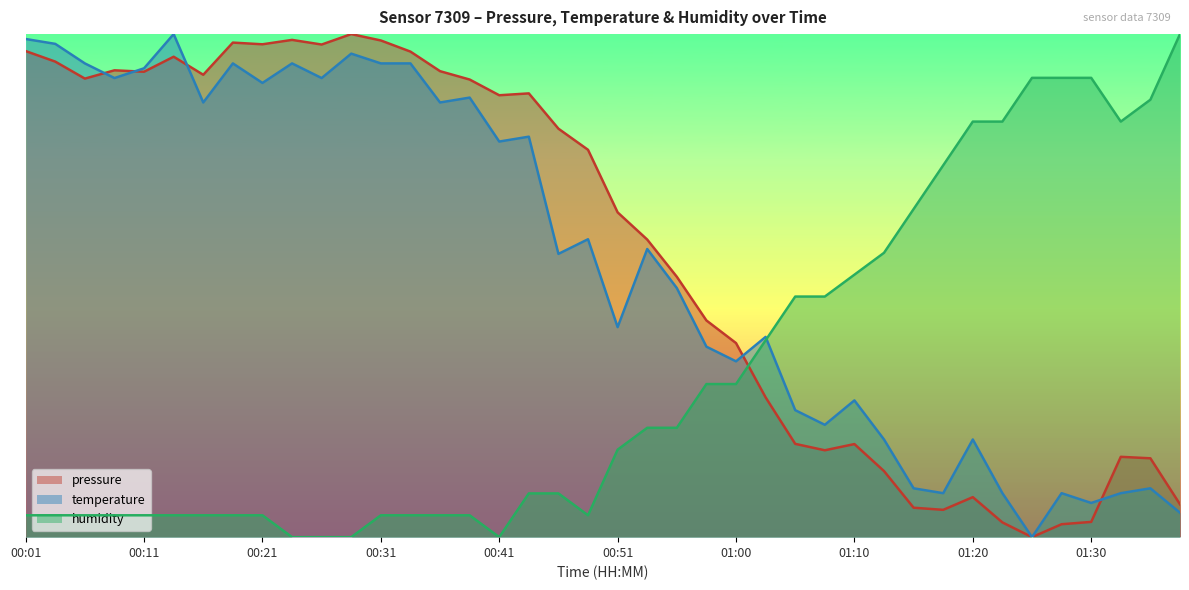

Reading left to right, transcribe all the data shown in this chart.

pressure: 00:01=1.0	00:04=0.9	00:06=0.9	00:09=0.9	00:11=0.9	00:14=1.0	00:16=0.9	00:19=1.0	00:21=1.0	00:23=1.0	00:26=1.0	00:28=1.0	00:31=1.0	00:33=1.0	00:36=0.9	00:38=0.9	00:41=0.9	00:43=0.9	00:46=0.8	00:48=0.8	00:51=0.6	00:53=0.6	00:56=0.5	00:58=0.4	01:00=0.4	01:03=0.3	01:05=0.2	01:08=0.2	01:10=0.2	01:13=0.1	01:15=0.1	01:18=0.1	01:20=0.1	01:23=0.0	01:25=0.0	01:27=0.0	01:30=0.0	01:32=0.2	01:35=0.2	01:37=0.1
temperature: 00:01=1.0	00:04=1.0	00:06=0.9	00:09=0.9	00:11=0.9	00:14=1.0	00:16=0.9	00:19=0.9	00:21=0.9	00:23=0.9	00:26=0.9	00:28=1.0	00:31=0.9	00:33=0.9	00:36=0.9	00:38=0.9	00:41=0.8	00:43=0.8	00:46=0.6	00:48=0.6	00:51=0.4	00:53=0.6	00:56=0.5	00:58=0.4	01:00=0.3	01:03=0.4	01:05=0.3	01:08=0.2	01:10=0.3	01:13=0.2	01:15=0.1	01:18=0.1	01:20=0.2	01:23=0.1	01:25=0.0	01:27=0.1	01:30=0.1	01:32=0.1	01:35=0.1	01:37=0.0
humidity: 00:01=0.0	00:04=0.0	00:06=0.0	00:09=0.0	00:11=0.0	00:14=0.0	00:16=0.0	00:19=0.0	00:21=0.0	00:23=0.0	00:26=0.0	00:28=0.0	00:31=0.0	00:33=0.0	00:36=0.0	00:38=0.0	00:41=0.0	00:43=0.1	00:46=0.1	00:48=0.0	00:51=0.2	00:53=0.2	00:56=0.2	00:58=0.3	01:00=0.3	01:03=0.4	01:05=0.5	01:08=0.5	01:10=0.5	01:13=0.6	01:15=0.7	01:18=0.7	01:20=0.8	01:23=0.8	01:25=0.9	01:27=0.9	01:30=0.9	01:32=0.8	01:35=0.9	01:37=1.0